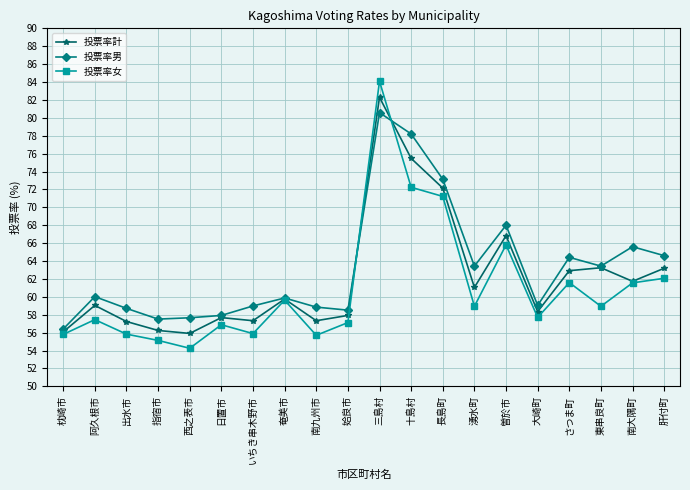

What is the difference between the maximum and minimum values in the 投票率計 series?

26.4